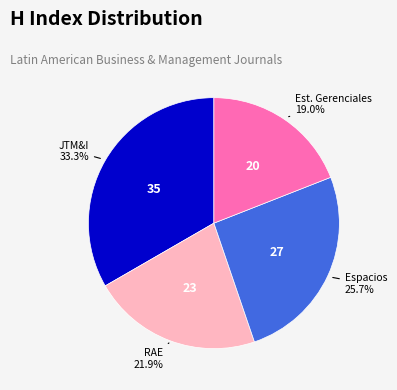

Which slice is the smallest?

Est. Gerenciales